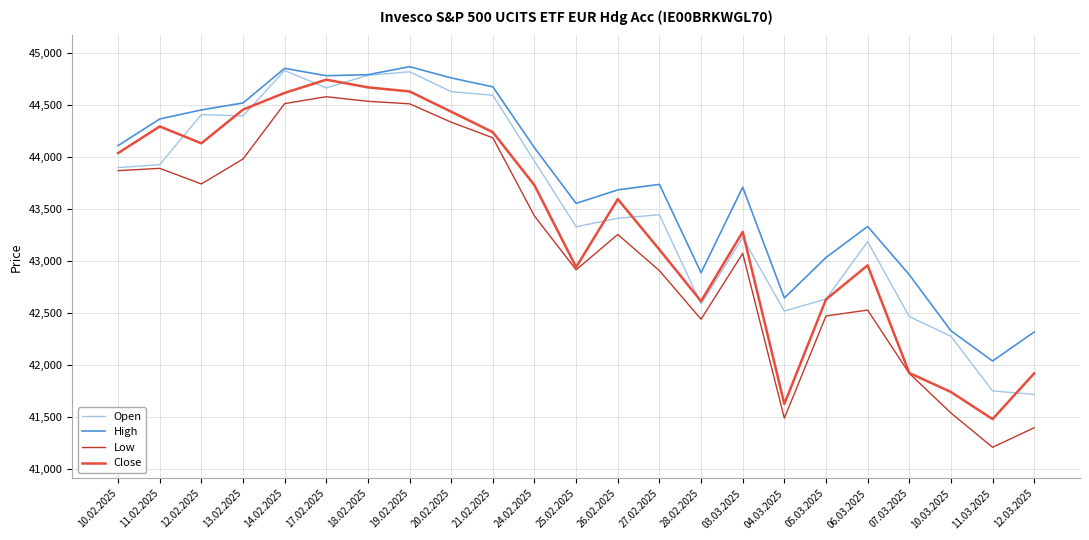

Which series has the largest range (max minus min)?

Low